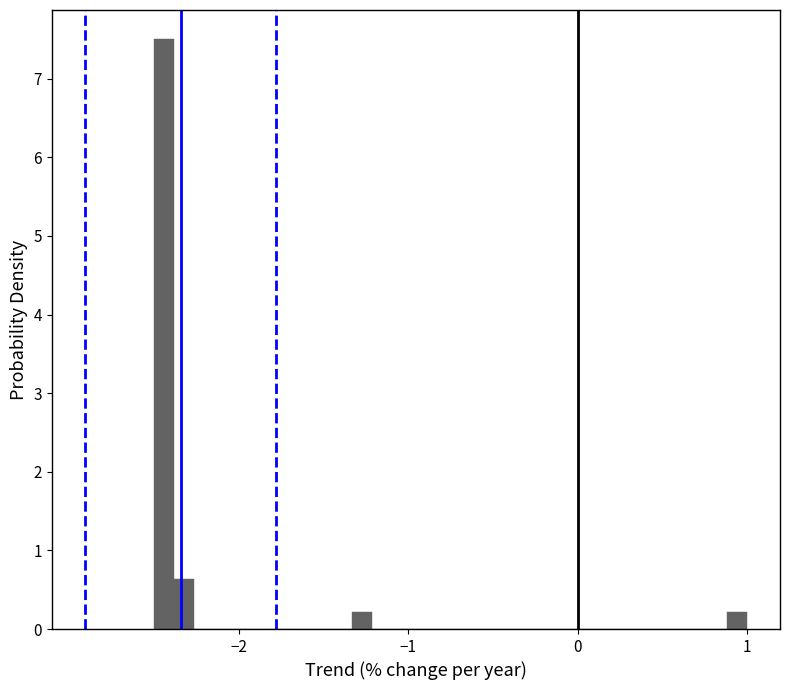

Read against the x-axis, roughly where is the centre of the tallest bar?

-2.4